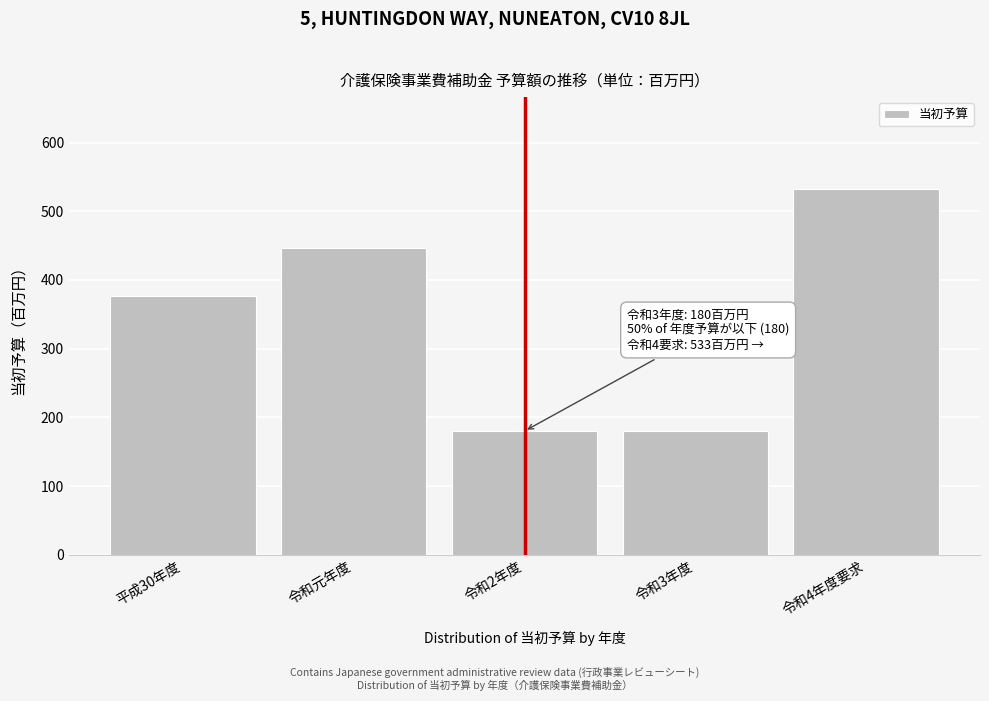

Reading right to left, extract all data points from this chart.

令和4年度要求=533	令和3年度=180	令和2年度=180	令和元年度=446	平成30年度=376